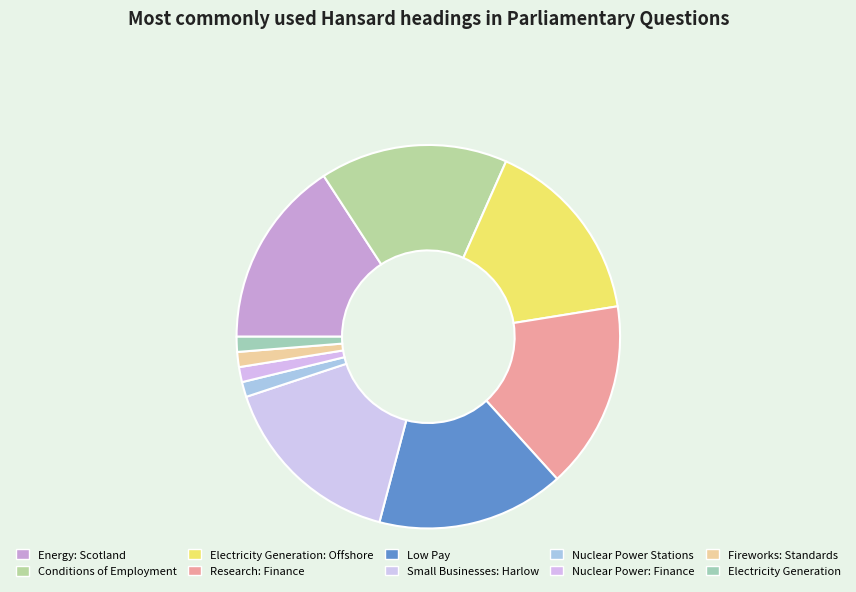

Does any single category account for the majority?

No